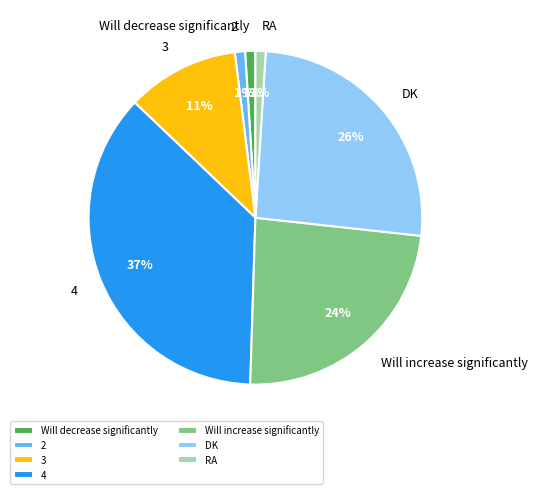

Which has a higher value, Will increase significantly or 3?

Will increase significantly